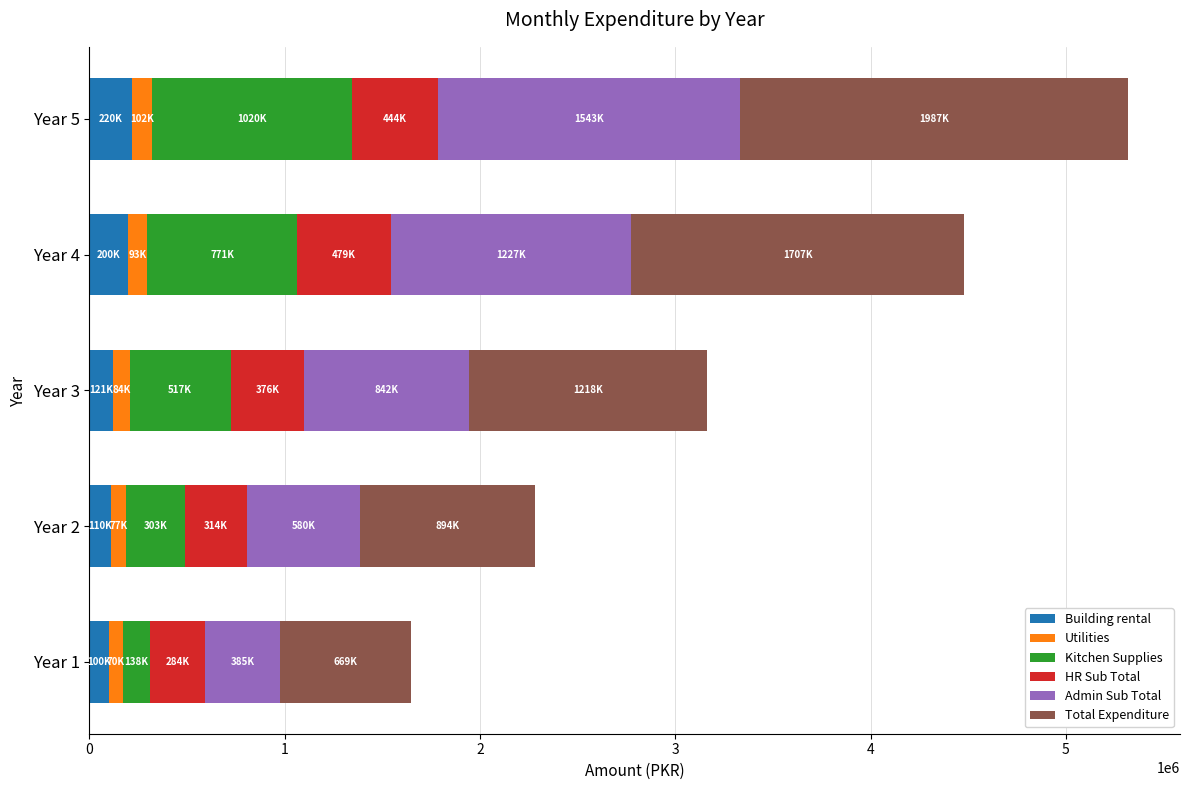

At which category is the sum across all series the highest?

Year 5